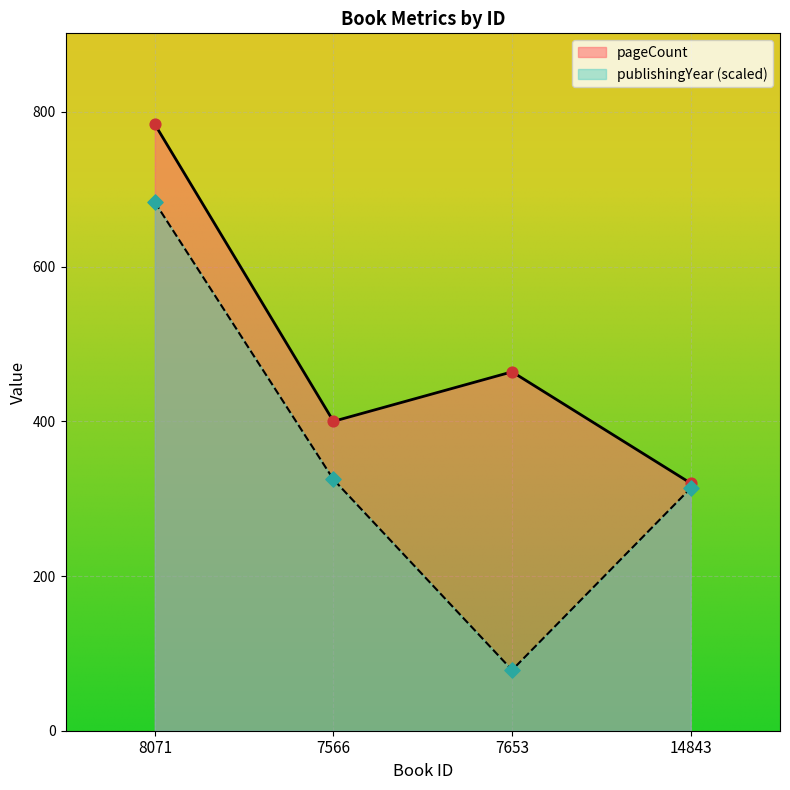

At how many categories does at least one series exceed 190?

4